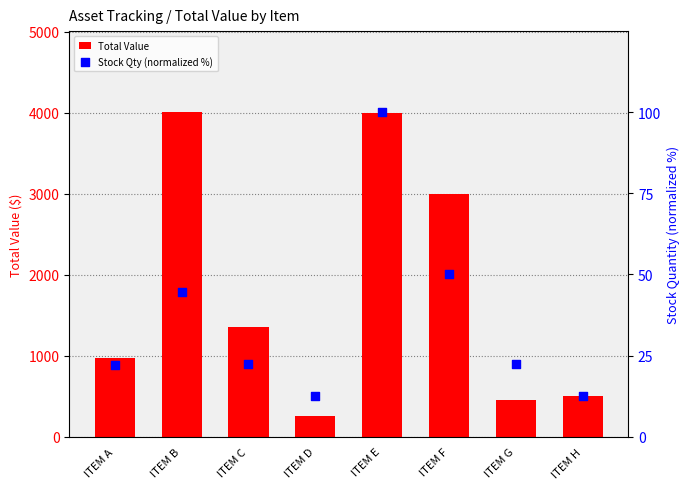

Which series has the largest Y range (max minus min)?

Total Value